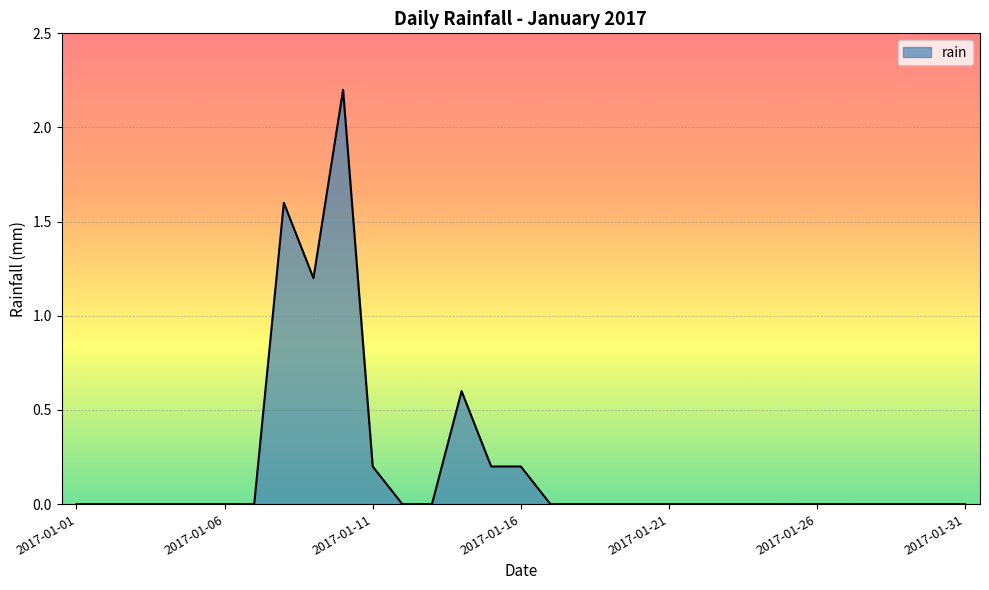

What is the greatest value displayed?

2.2